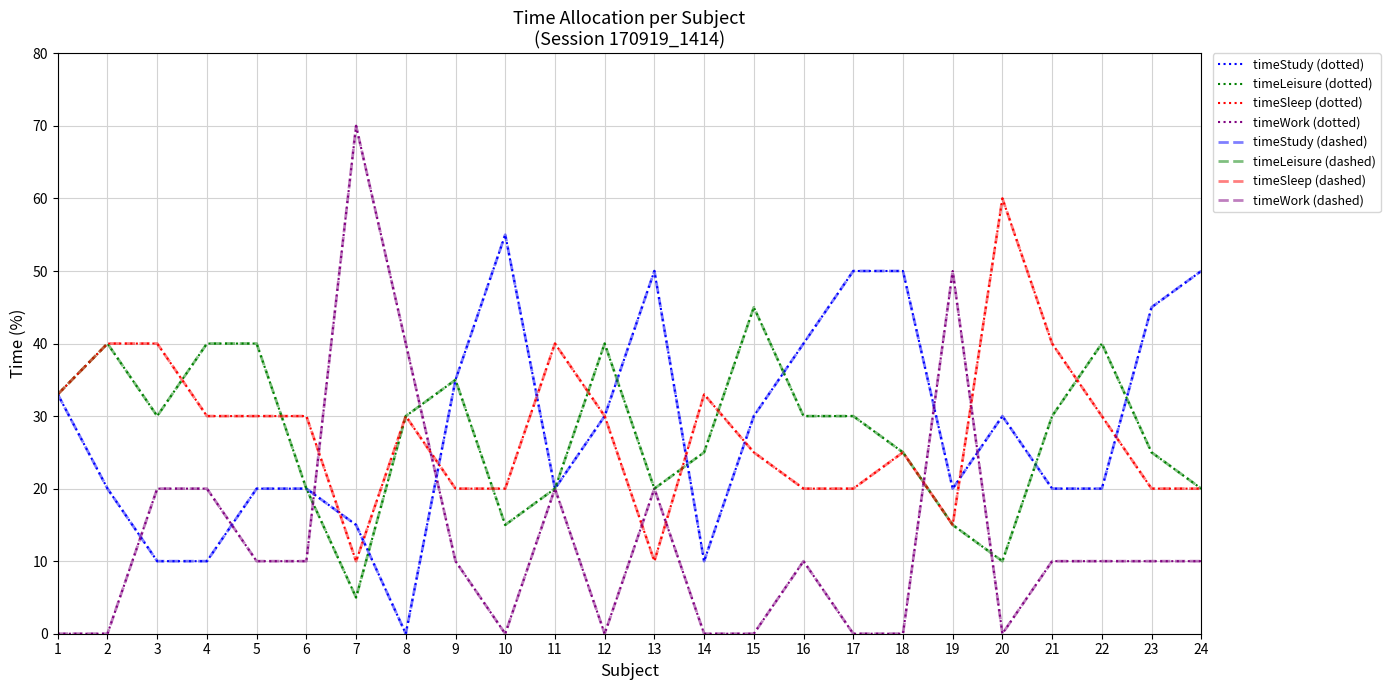

Does the chart display data point markers on the line(s)?

No